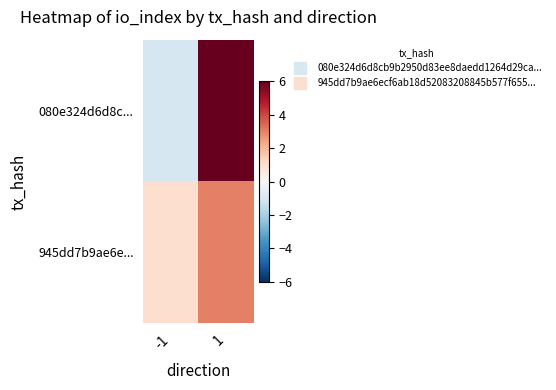

Which series changed the most between -1 and 1?

080e324d6d8c...